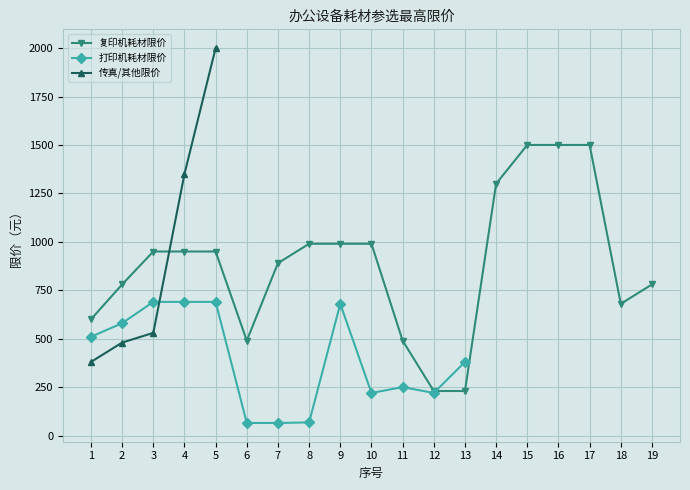

What is the approximate value of 打印机耗材限价 at 3?

690.0